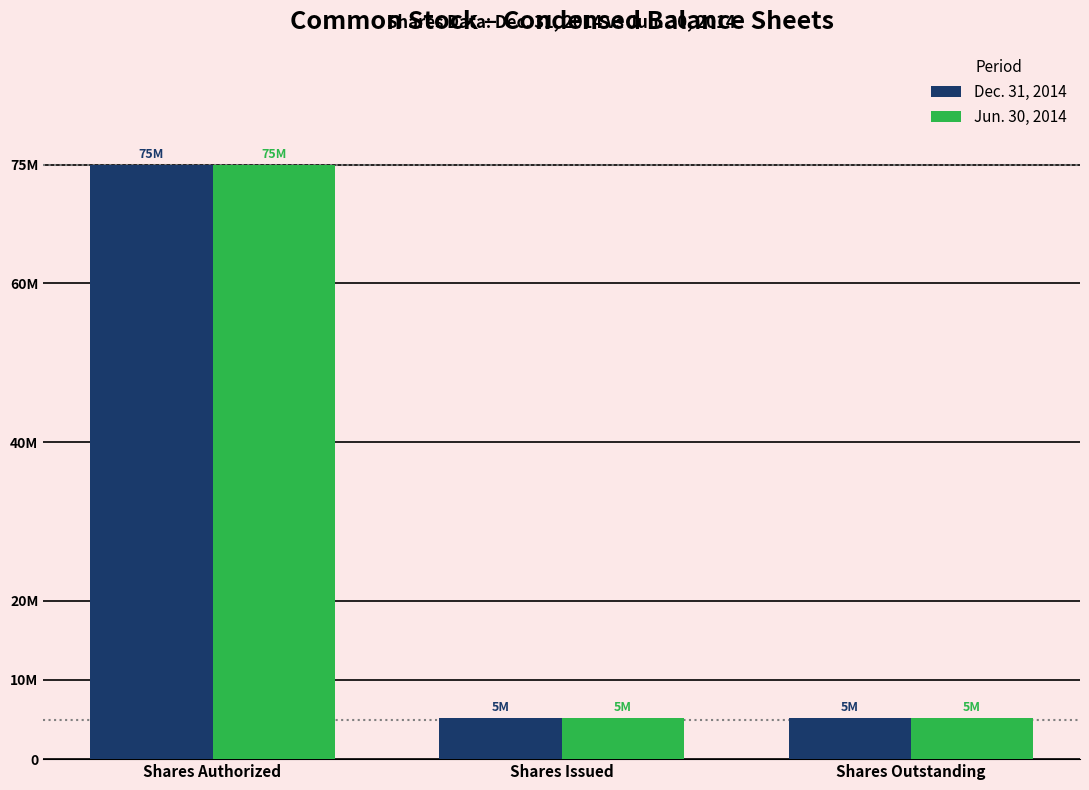

What is the difference between the Jun. 30, 2014 values at Shares Issued and Shares Authorized?

69785000